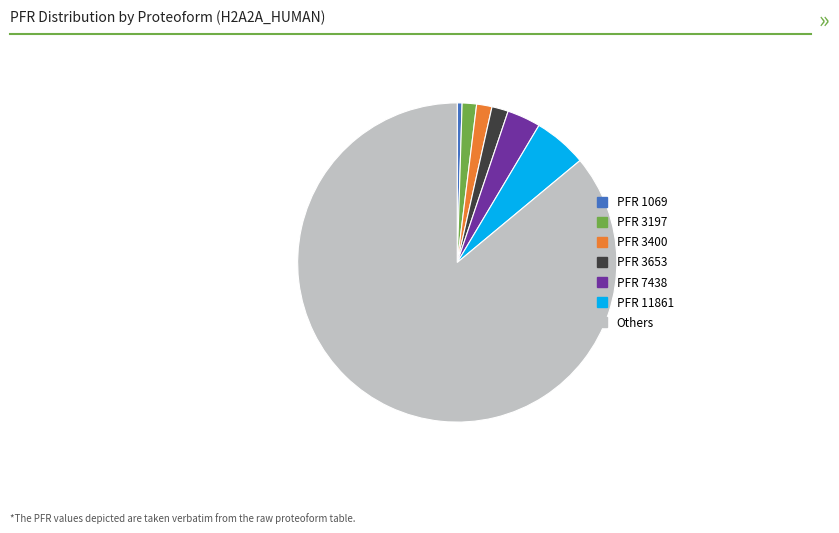

Is there a majority slice in this chart?

Yes